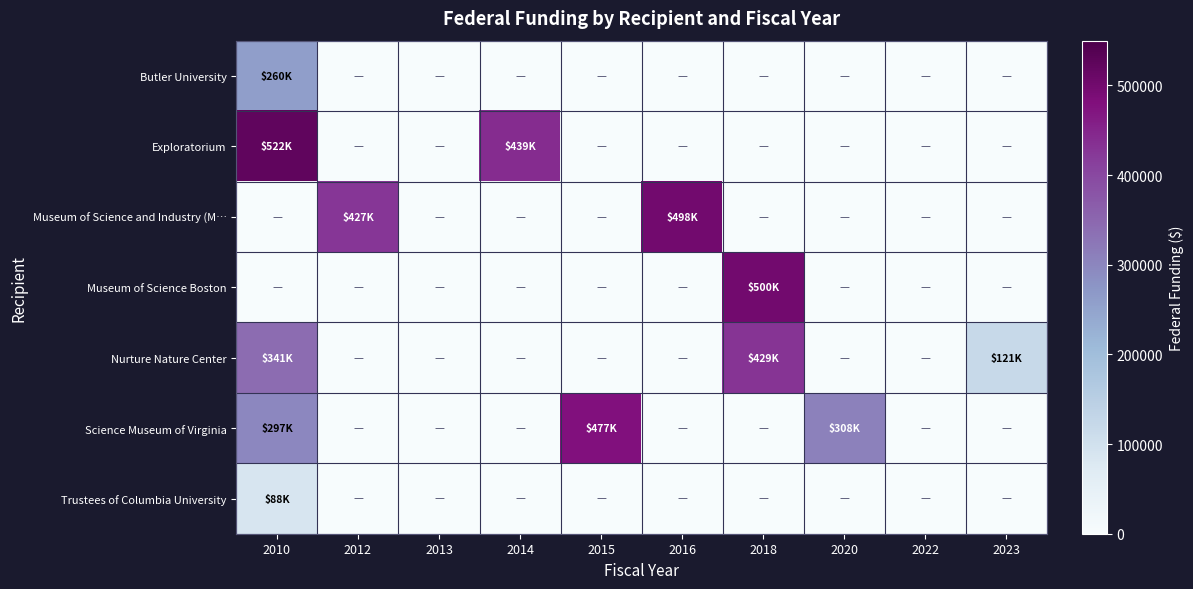

At which category is the sum across all series the highest?

2010